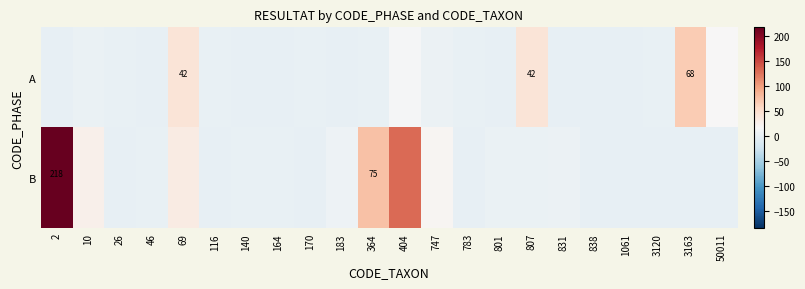

Is it true that A equals 11 at 69?

False